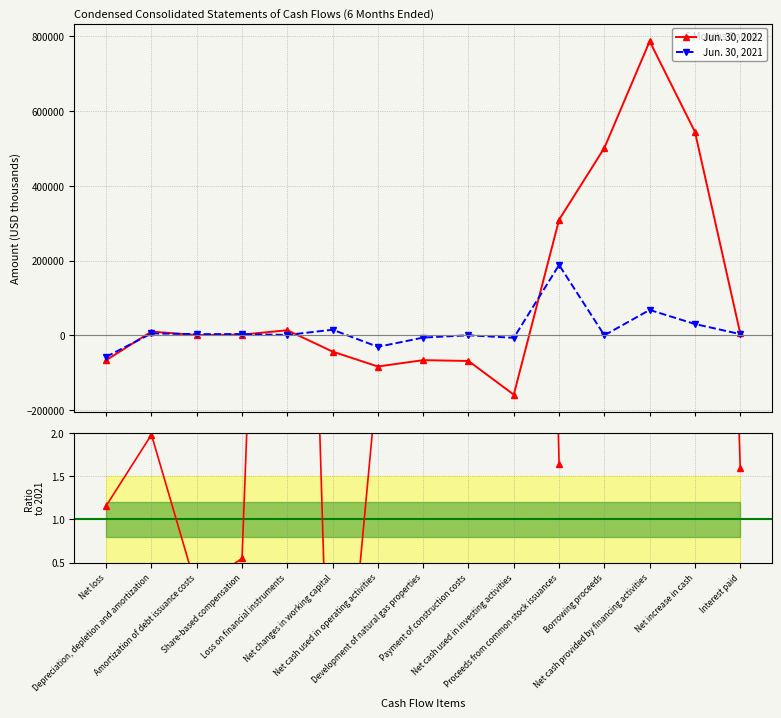

True or false: Jun. 30, 2021 has a value of 0.0 at Borrowing proceeds.

True